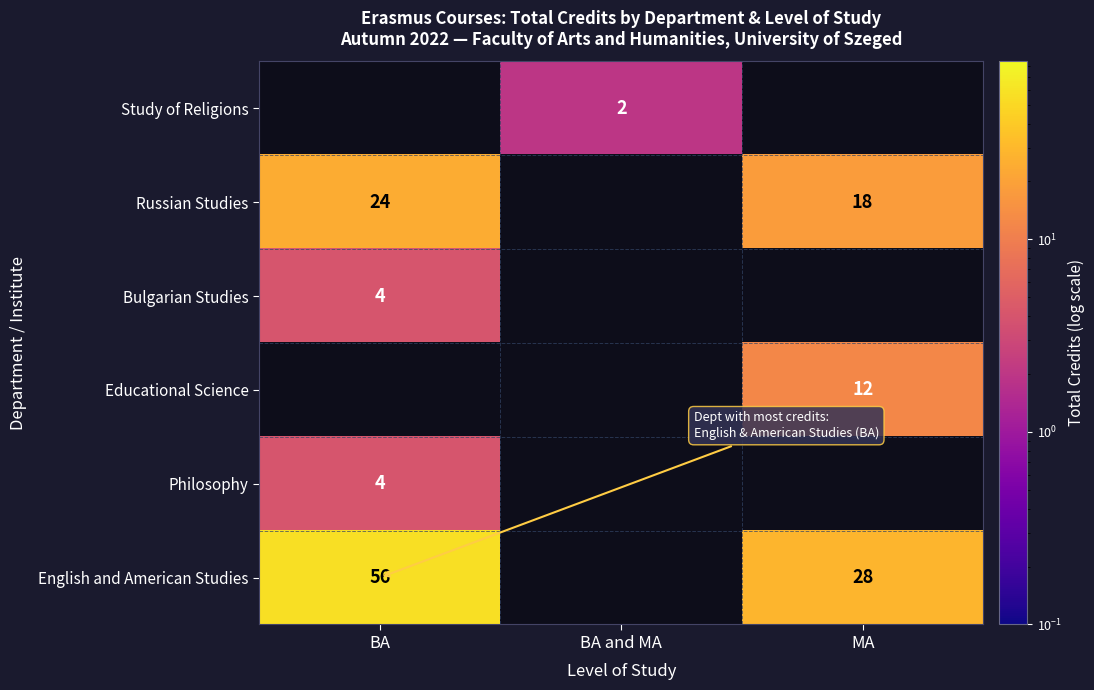

Which category has the highest value across all series?

BA